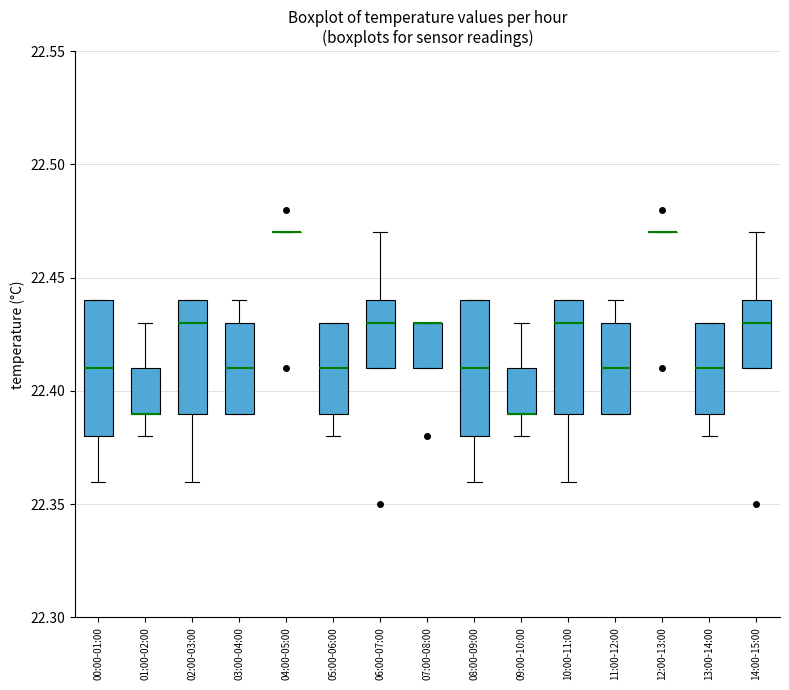

Reading left to right, transcribe this box plot: for each box, give where its median line is, the range the box spans, and where its two whiskers end, as read against the y-axis. The values are not printed on the chart, so give them approximately, as read against the axis.

00:00-01:00: median 22.41, box 22.38 to 22.44, whiskers 22.36 to 22.44
01:00-02:00: median 22.39 (drawn on the box's lower edge), box 22.39 to 22.41, whiskers 22.38 to 22.43
02:00-03:00: median 22.43, box 22.39 to 22.44, whiskers 22.36 to 22.44
03:00-04:00: median 22.41, box 22.39 to 22.43, whiskers 22.39 to 22.44
04:00-05:00: box collapsed to a line at 22.47, whiskers 22.47 to 22.47
05:00-06:00: median 22.41, box 22.39 to 22.43, whiskers 22.38 to 22.43
06:00-07:00: median 22.43, box 22.41 to 22.44, whiskers 22.41 to 22.47
07:00-08:00: median 22.43 (drawn on the box's upper edge), box 22.41 to 22.43, whiskers 22.41 to 22.43
08:00-09:00: median 22.41, box 22.38 to 22.44, whiskers 22.36 to 22.44
09:00-10:00: median 22.39 (drawn on the box's lower edge), box 22.39 to 22.41, whiskers 22.38 to 22.43
10:00-11:00: median 22.43, box 22.39 to 22.44, whiskers 22.36 to 22.44
11:00-12:00: median 22.41, box 22.39 to 22.43, whiskers 22.39 to 22.44
12:00-13:00: box collapsed to a line at 22.47, whiskers 22.47 to 22.47
13:00-14:00: median 22.41, box 22.39 to 22.43, whiskers 22.38 to 22.43
14:00-15:00: median 22.43, box 22.41 to 22.44, whiskers 22.41 to 22.47